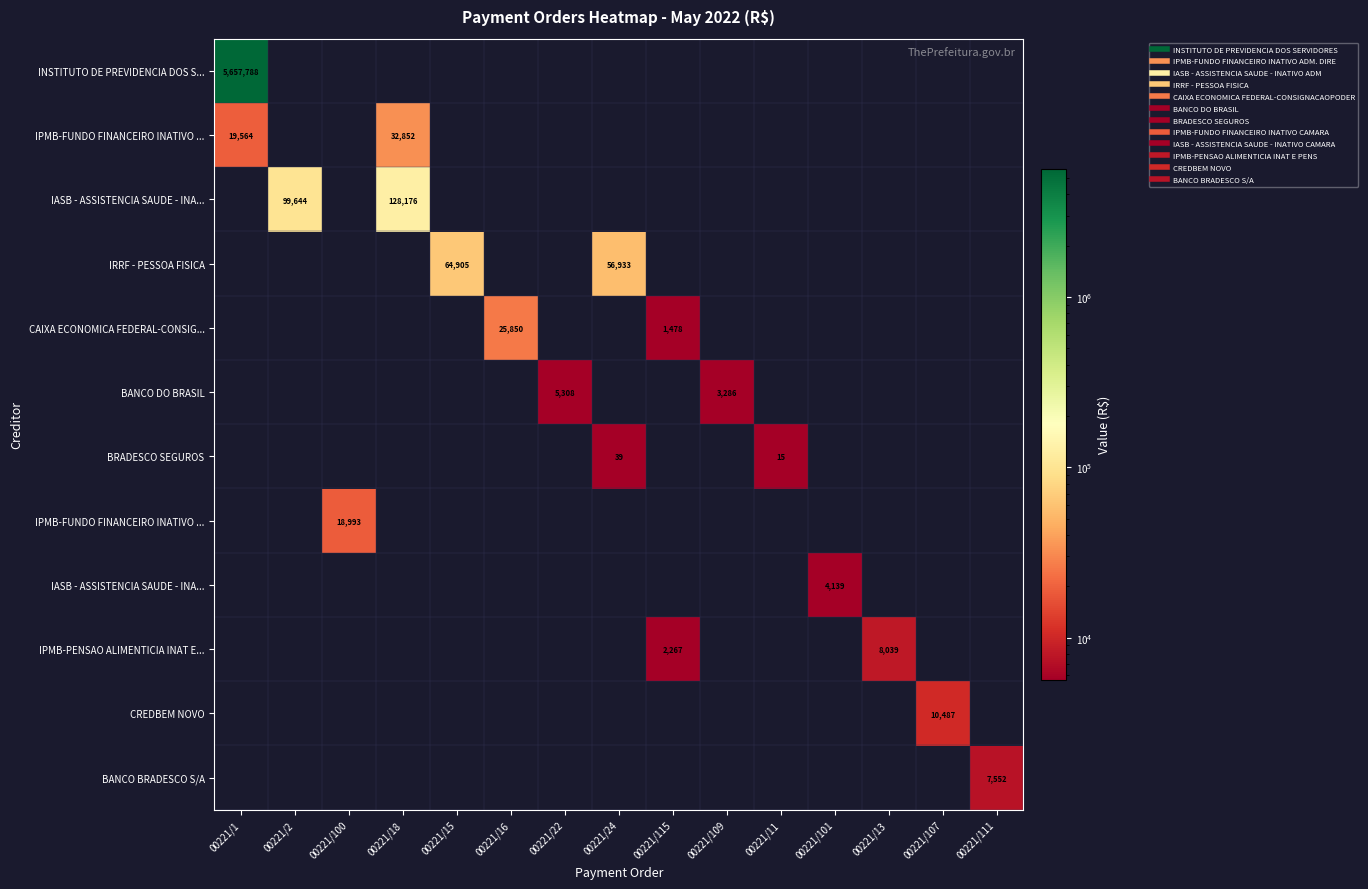

At which category does the chart reach its minimum across all series?

00221/2